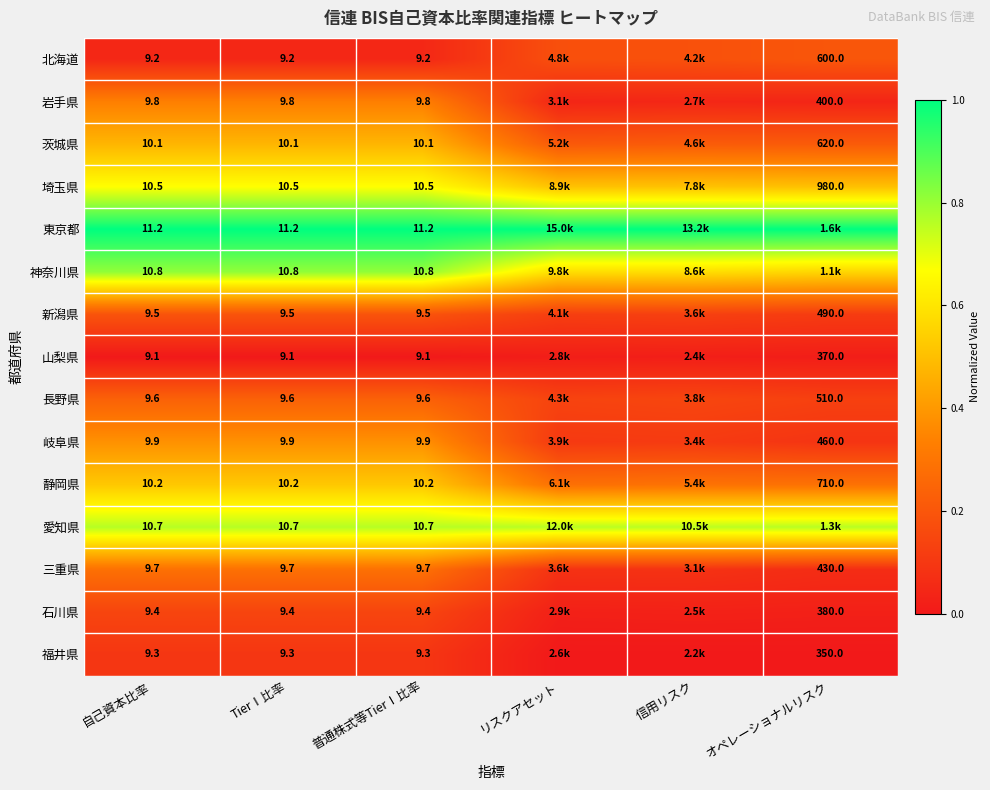

List the series in order of their peak value, lowest first.

山梨県, 福井県, 石川県, 新潟県, 北海道, 長野県, 三重県, 岩手県, 岐阜県, 茨城県, 静岡県, 埼玉県, 愛知県, 神奈川県, 東京都